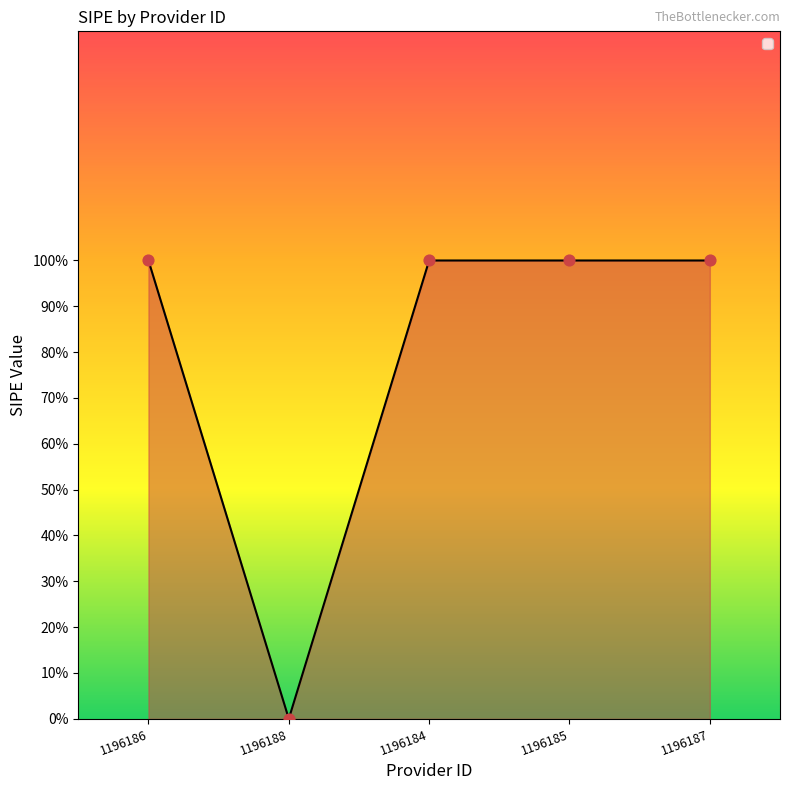

What is the change in value from 1196188 to 1196184?

+1